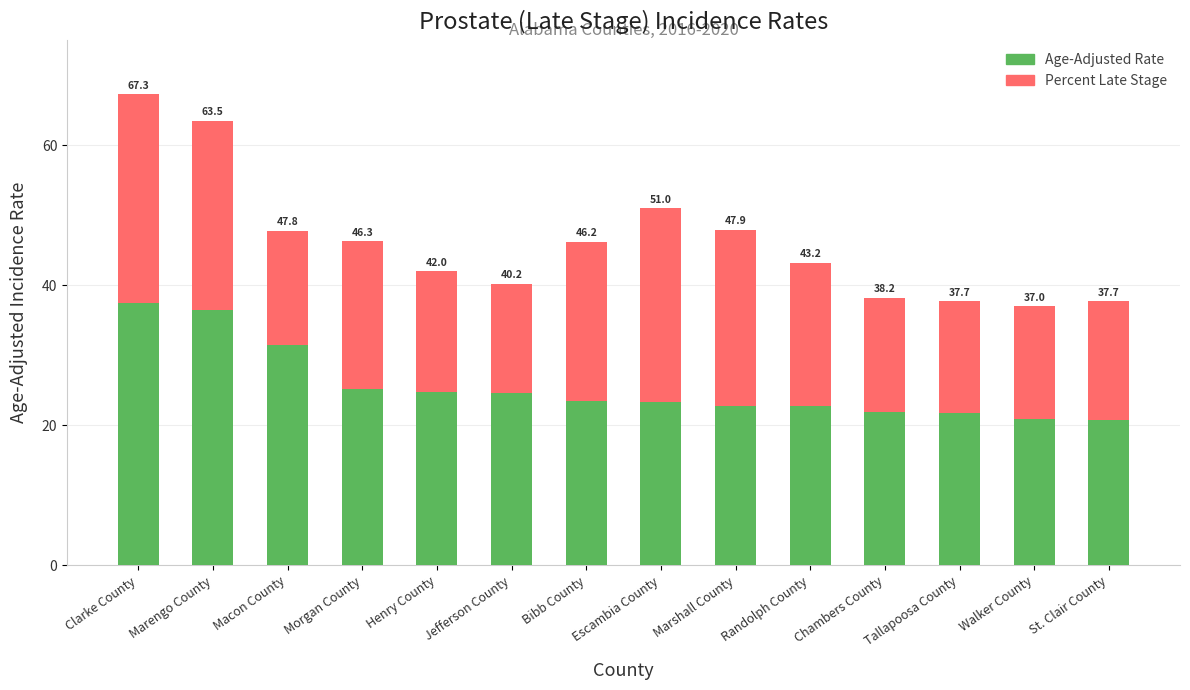

The Percent Late Stage series shows 17.0 at St. Clair County. True or false?

True